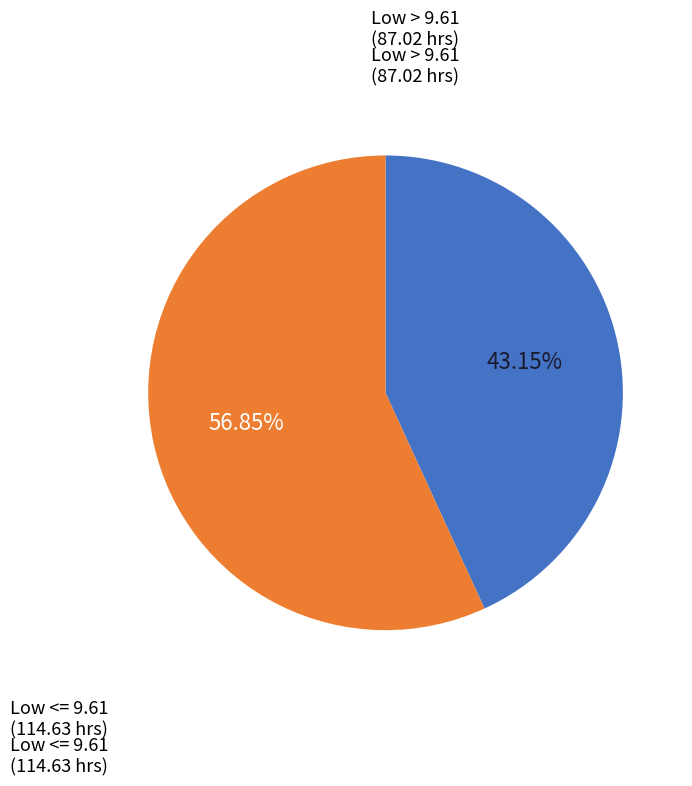

Does Low <= 9.61 account for over 50% of the chart?

Yes